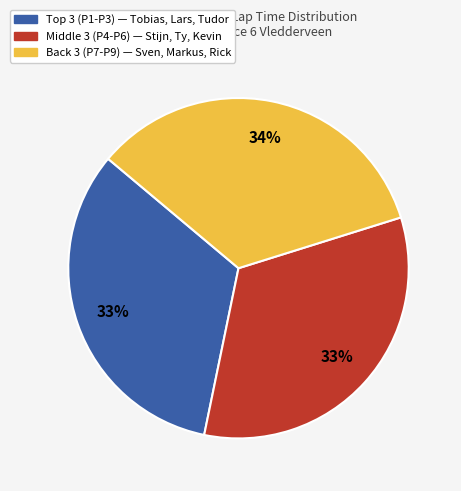

Does any single category account for the majority?

No